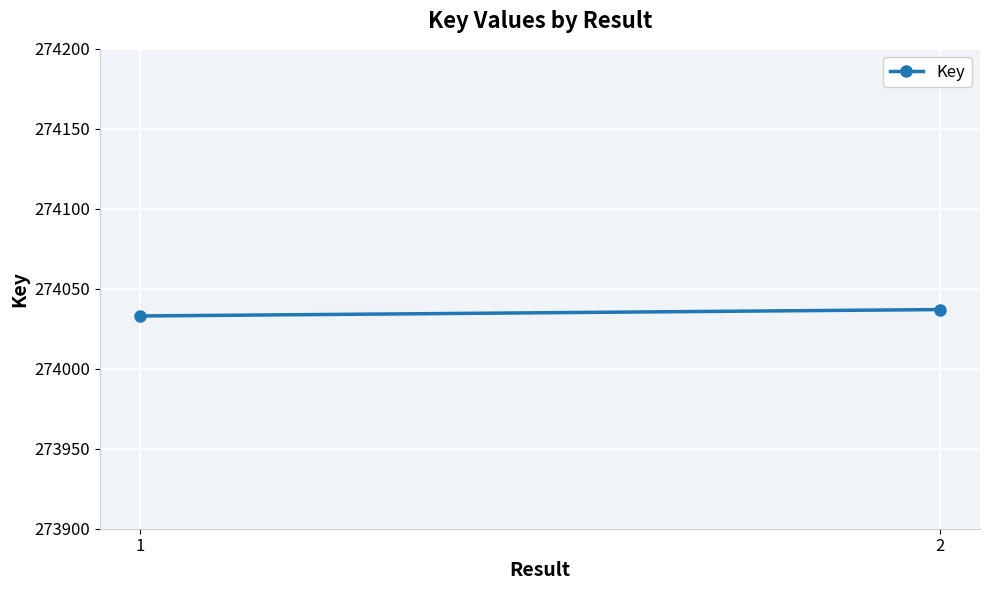

What is the ratio of the value at 2 to the value at 1?

1.0